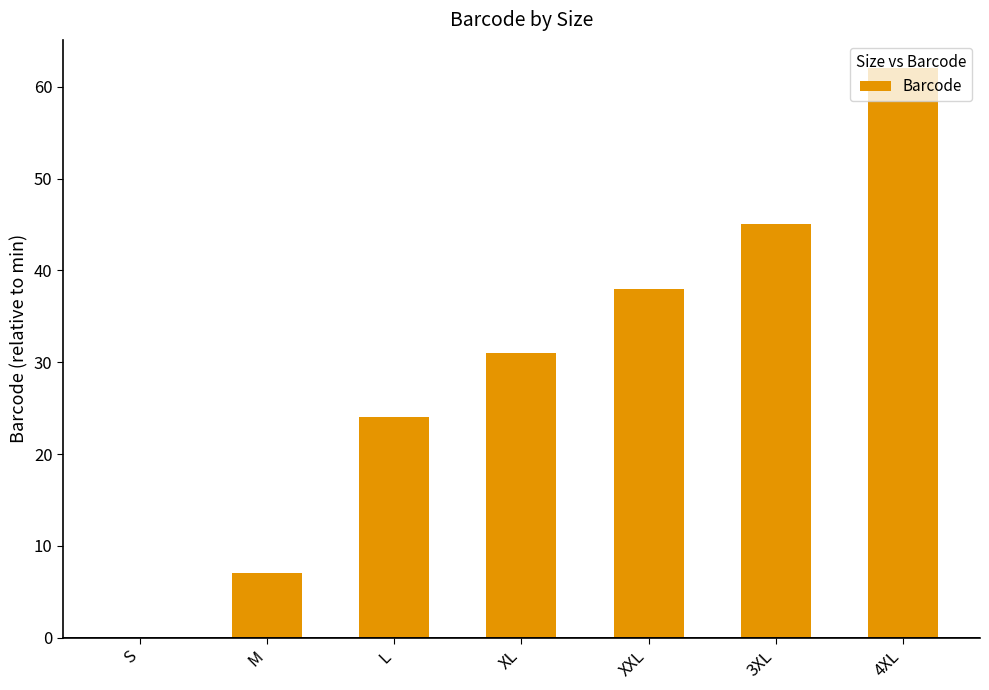

Reading right to left, list all the values displayed in this chart.

62	45	38	31	24	7	0